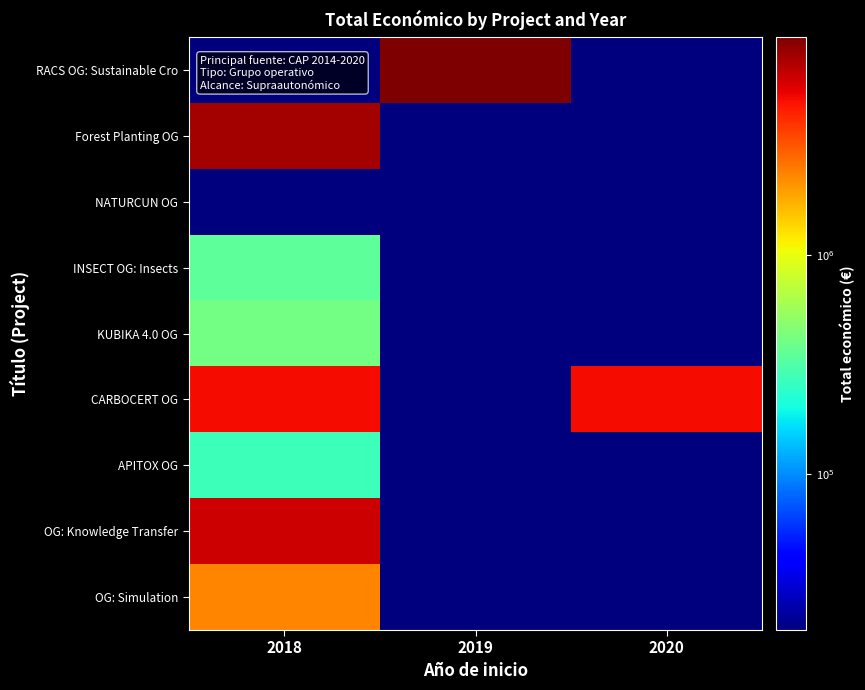

Which series changed the most between 2019 and 2020?

RACS OG: Sustainable Cro